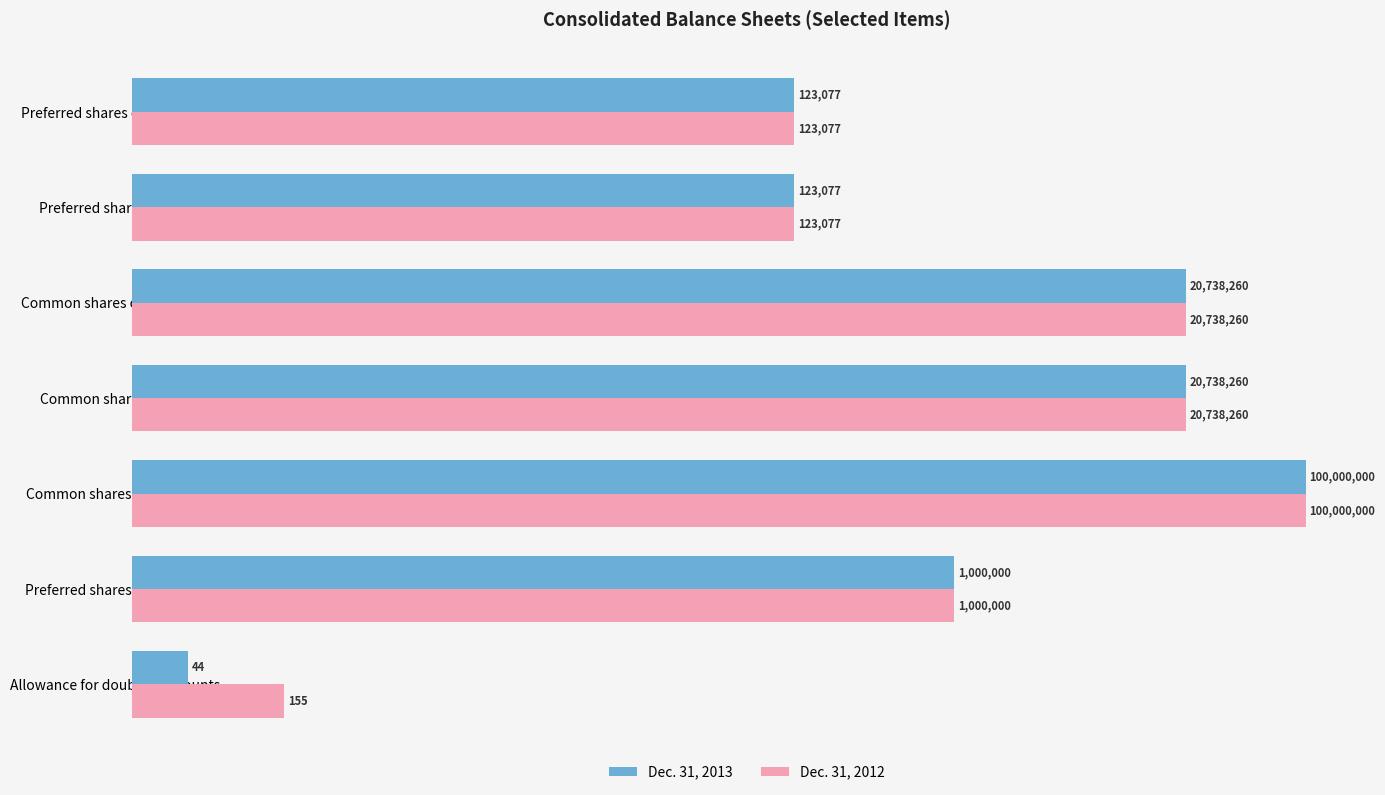

What is the total value across all series at Common shares outstanding?

41476520